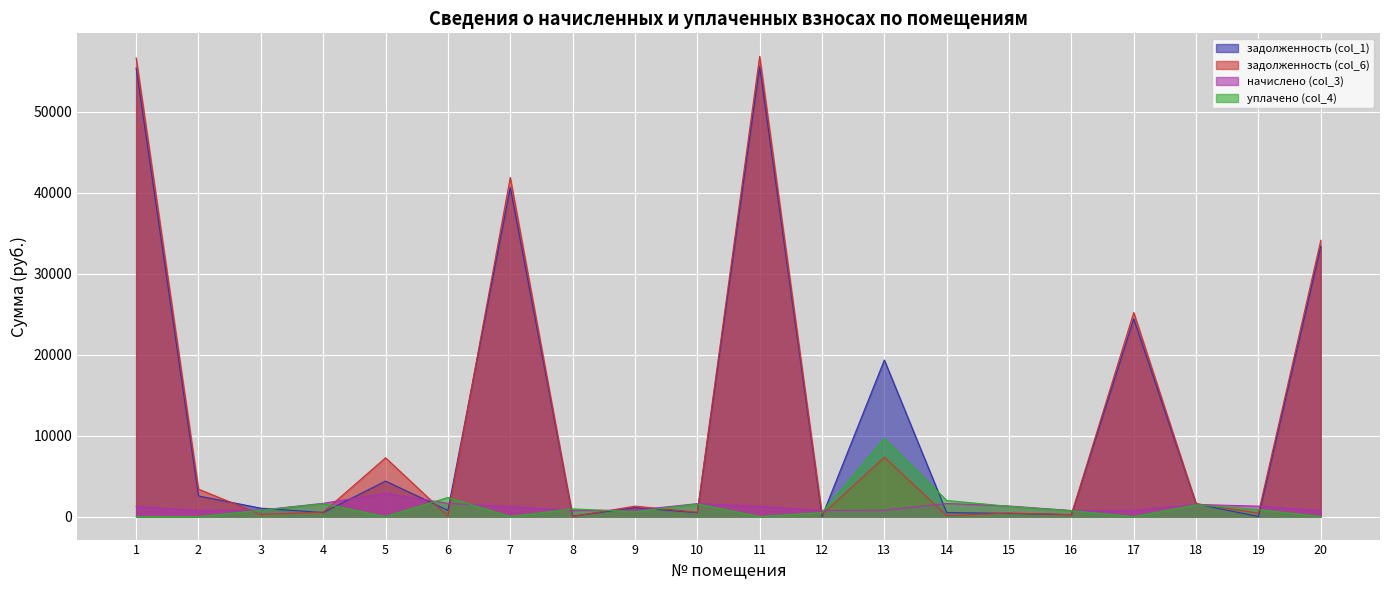

How many times do начислено (col_3) and уплачено (col_4) cross each other?

6